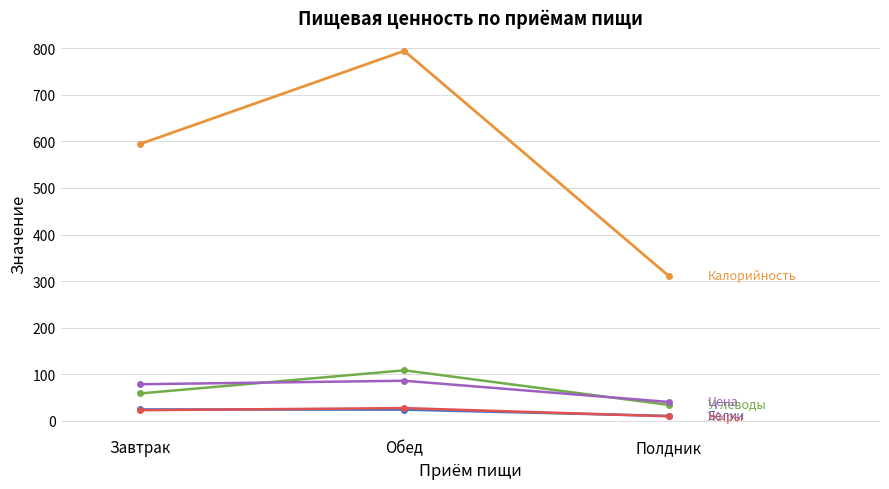

How many categories are shown in the chart?

3